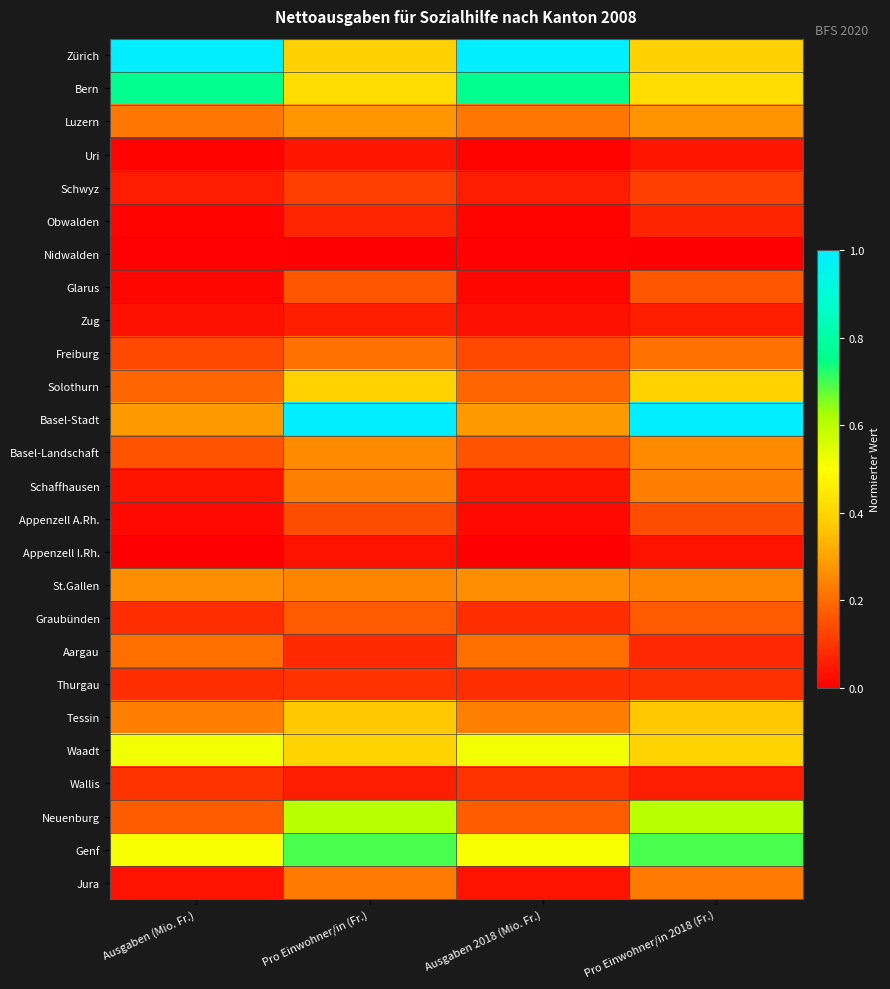

List the series in order of their peak value, lowest first.

Nidwalden, Appenzell I.Rh., Uri, Zug, Obwalden, Thurgau, Wallis, Schwyz, Appenzell A.Rh., Glarus, Graubünden, Aargau, Freiburg, Jura, Schaffhausen, Basel-Landschaft, St.Gallen, Luzern, Tessin, Solothurn, Waadt, Neuenburg, Genf, Bern, Zürich, Basel-Stadt